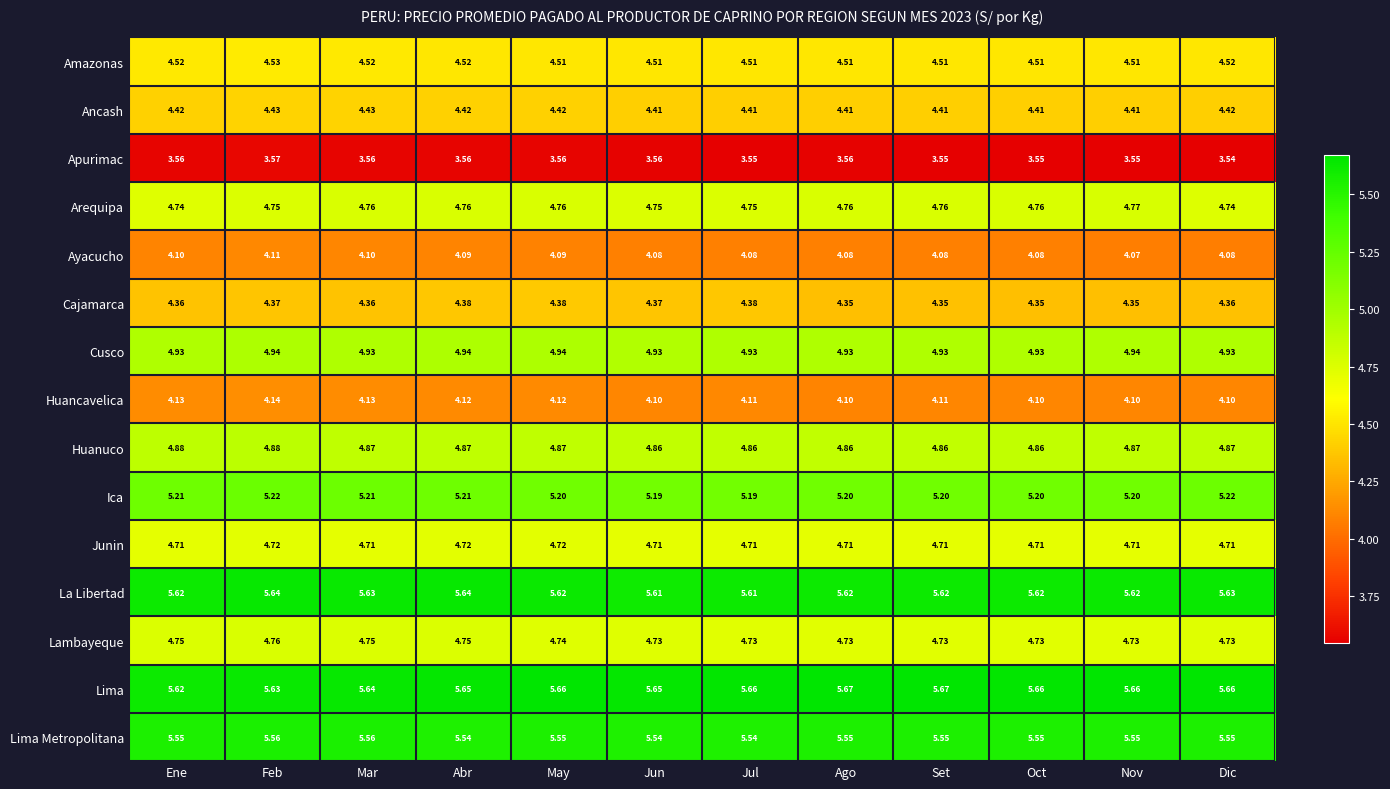

Which series has the widest spread of values?

Lima